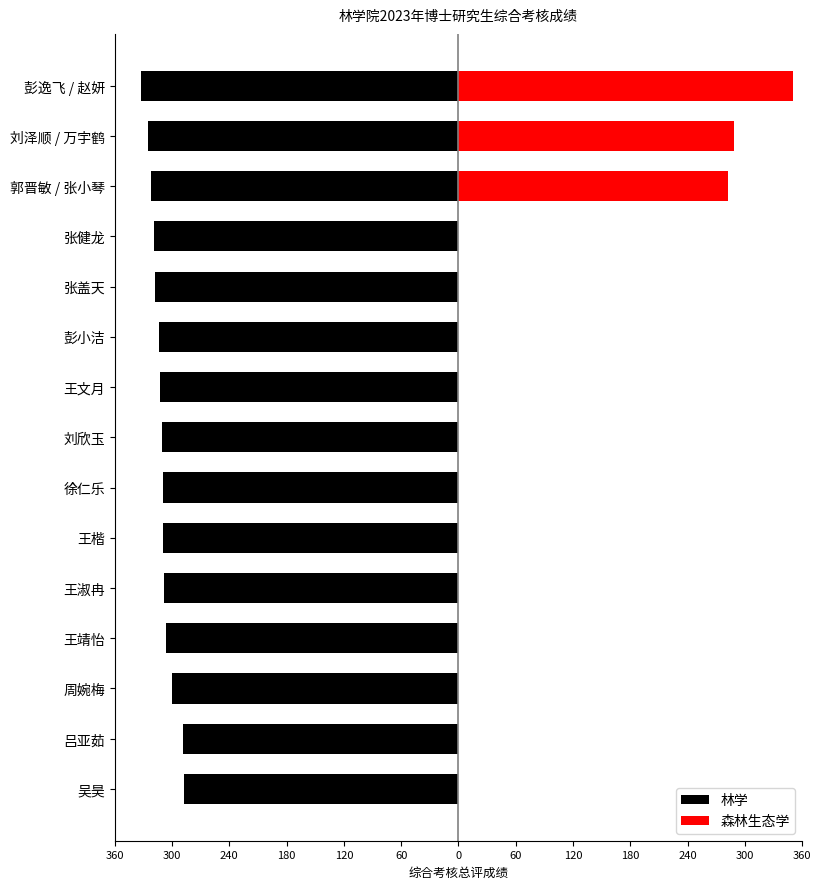

What is the highest value of the 林学 series?

332.7